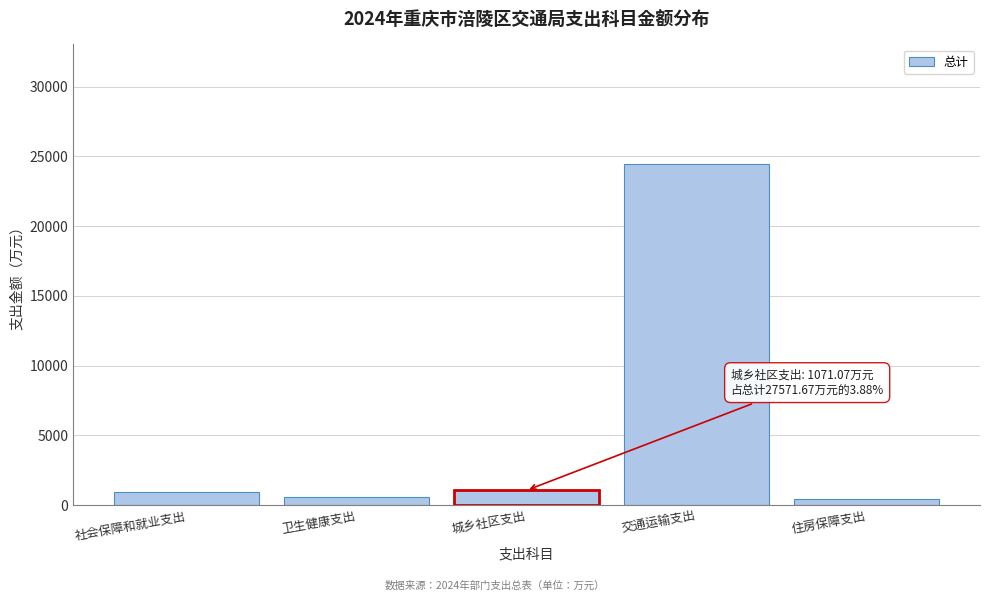

What is the ratio of the value at 交通运输支出 to the value at 社会保障和就业支出?

25.9